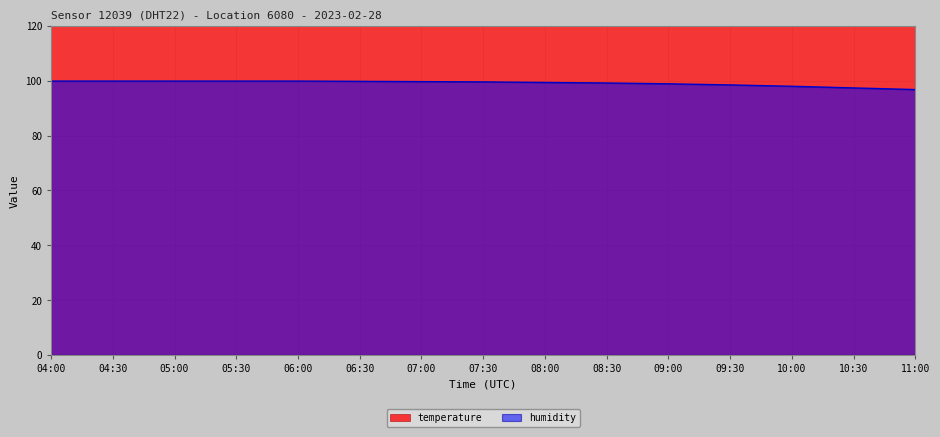

Which series changed the most between 05:30 and 10:30?

temperature